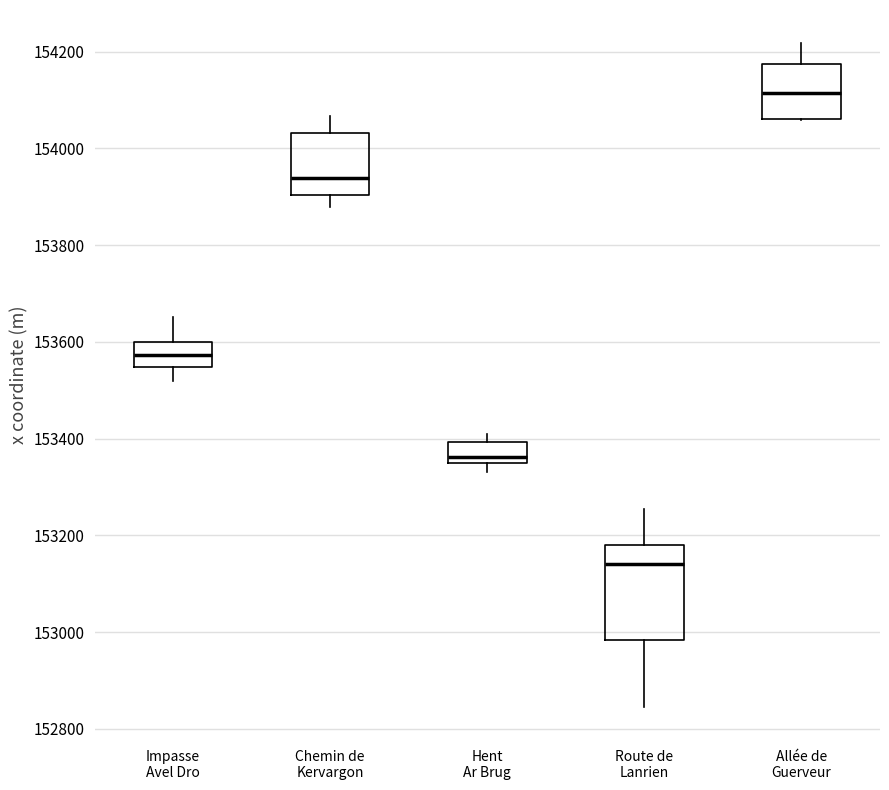

Reading left to right, read every box against the y-axis: the position of its median line, the range the box covers, and the ends of its whiskers. The values are not printed on the chart, so give them approximately, as read against the axis.

Impasse Avel Dro: median 153580, box 153540 to 153600, whiskers 153520 to 153660
Chemin de Kervargon: median 153940, box 153900 to 154040, whiskers 153880 to 154060
Hent Ar Brug: median 153360, box 153340 to 153400, whiskers 153340 (just below the box's lower edge) to 153420
Route de Lanrien: median 153140, box 152980 to 153180, whiskers 152840 to 153260
Allée de Guerveur: median 154120, box 154060 to 154180, whiskers 154060 to 154220